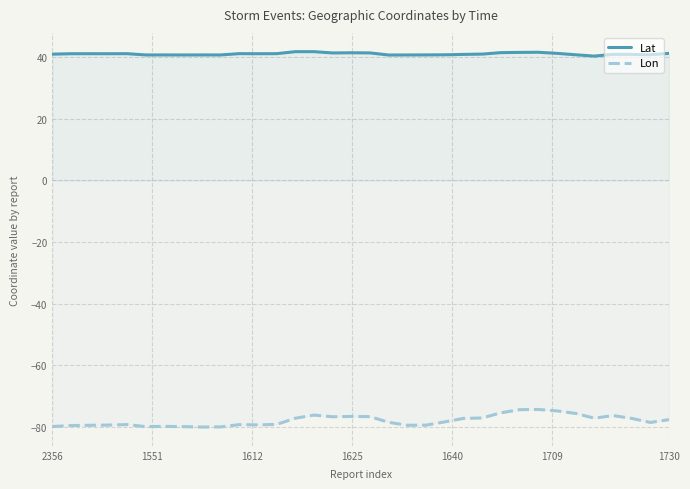

List the series in order of their overall mean, lowest first.

Lon, Lat